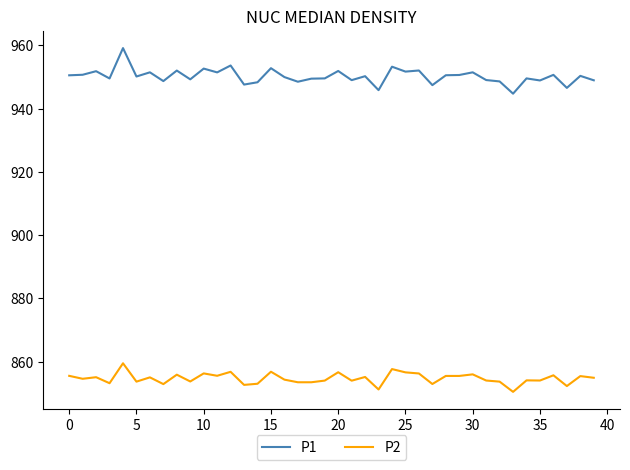

True or false: P1 and P2 cross at least once.

False